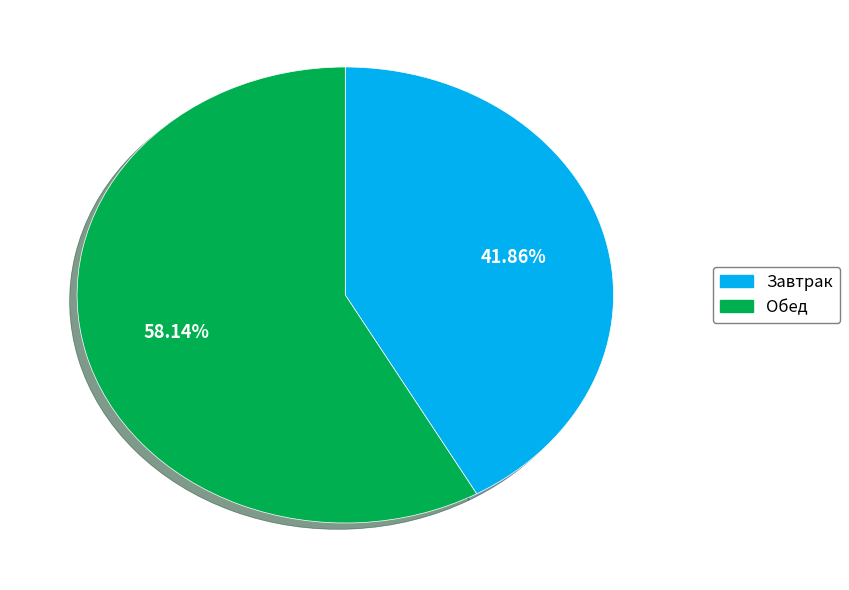

Approximately how many times larger is the value at Обед compared to Завтрак?

1.4